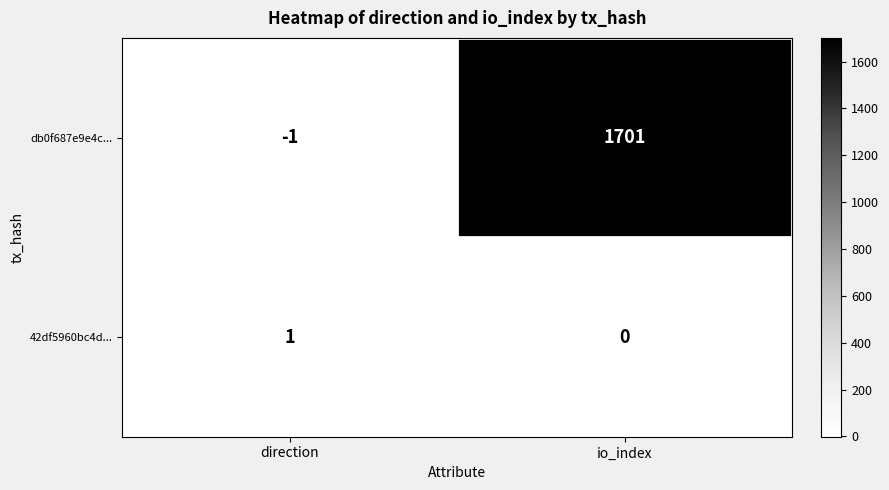

Between direction and io_index, which series saw the biggest shift?

db0f687e9e4c...